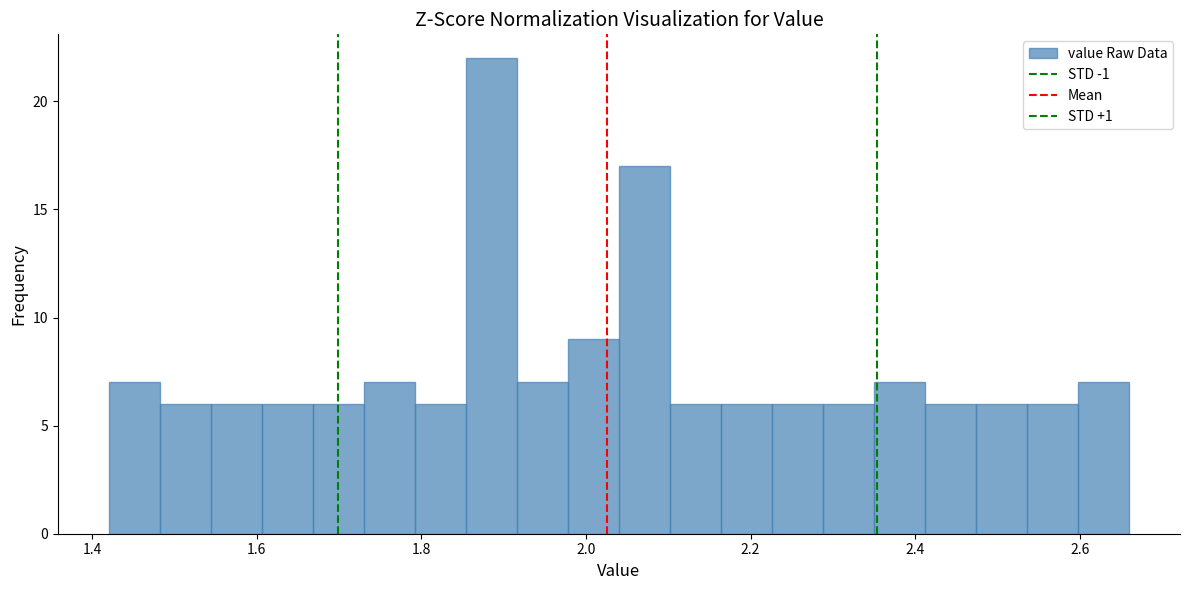

Read against the x-axis, roughly where is the centre of the tallest bar?

1.88